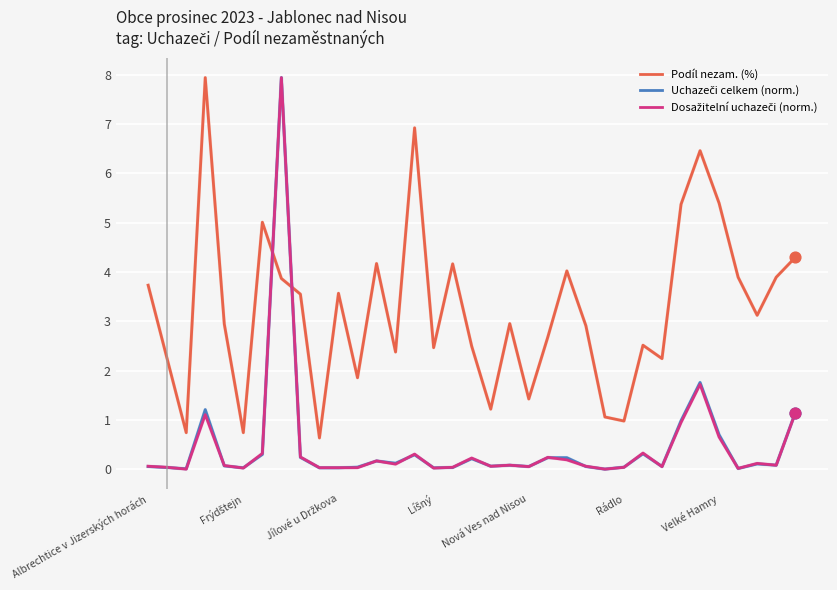

Which series has the largest total across all categories?

Podíl nezam. (%)